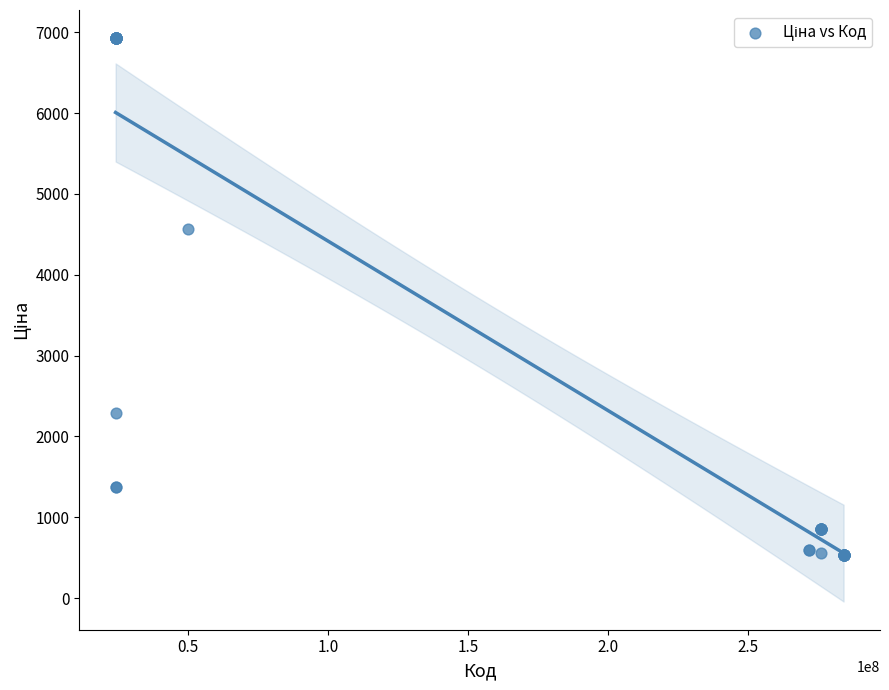

What Y value in the scatter plot is closest to 3732?

4561.9